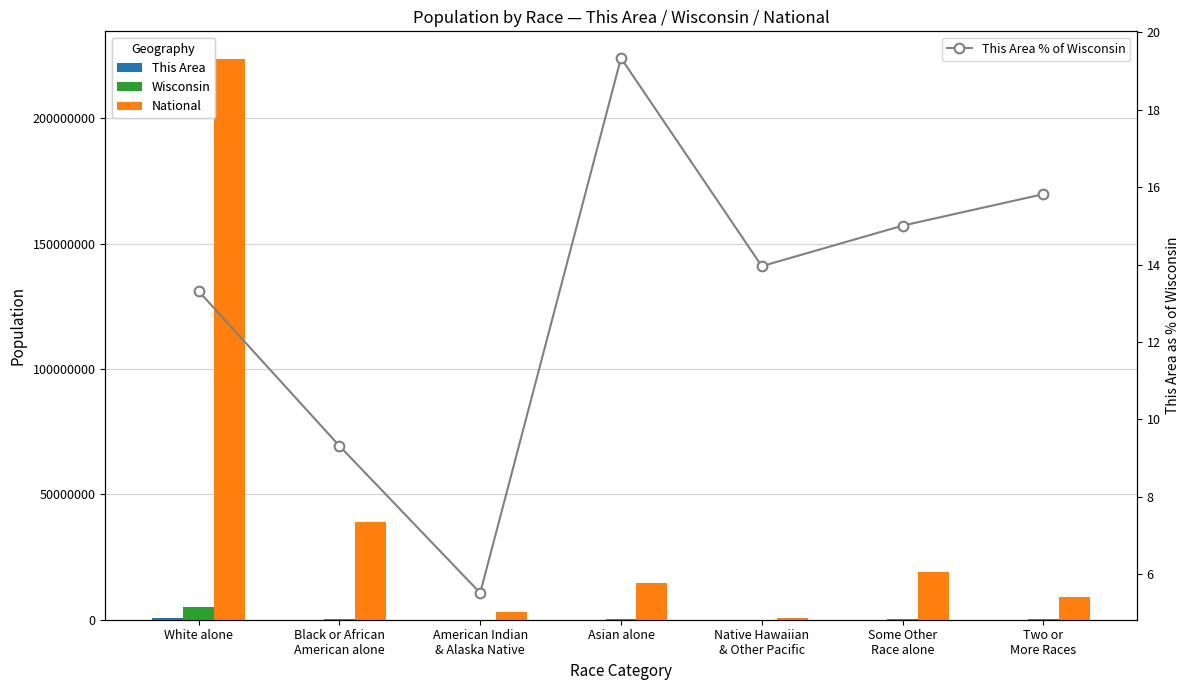

Reading left to right, extract all data points from this chart.

This Area: 652579.0	33459.0	3009.0	24982.0	255.0	20385.0	16500.0
Wisconsin: 4902067.0	359148.0	54526.0	129234.0	1827.0	135867.0	104317.0
National: 223553265.0	38929319.0	2932248.0	14674252.0	540013.0	19107368.0	9009073.0
This Area % of Wisconsin: 13.3	9.3	5.5	19.3	14.0	15.0	15.8